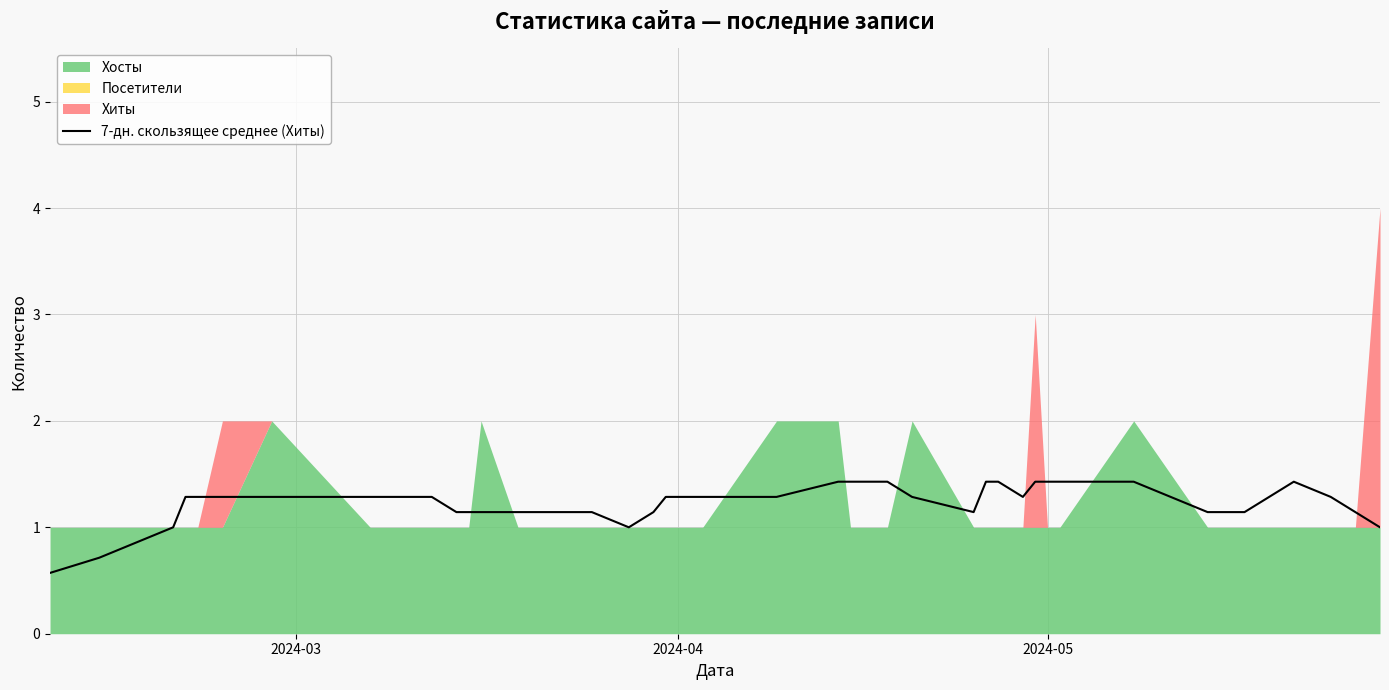

True or false: there are more than 1 points higher than both neighbors.

True